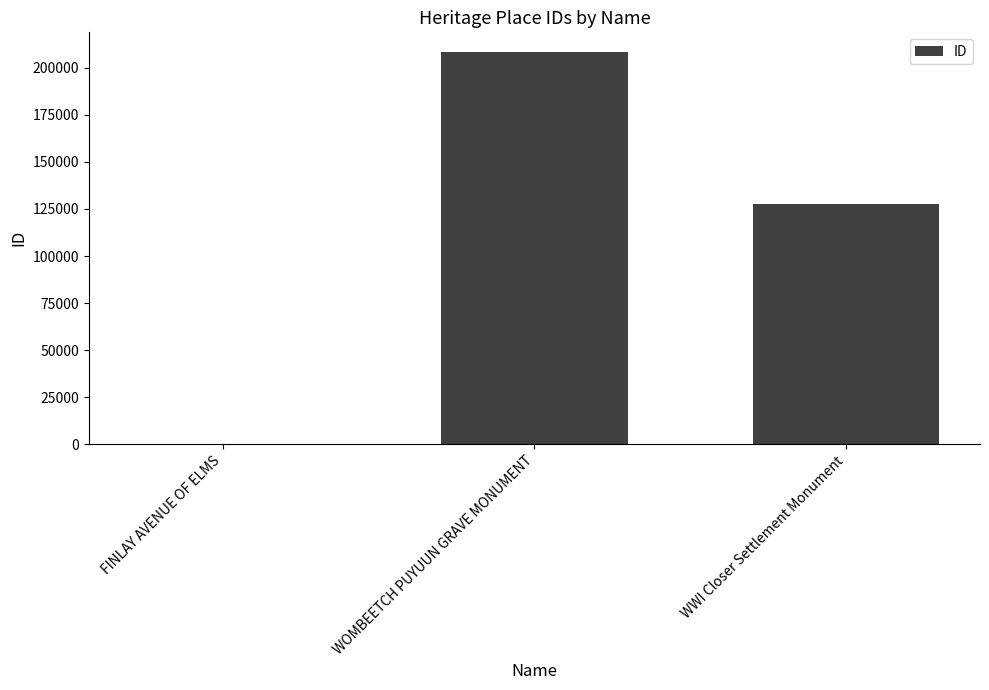

At which category does the chart reach its peak across all series?

WOMBEETCH PUYUUN GRAVE MONUMENT